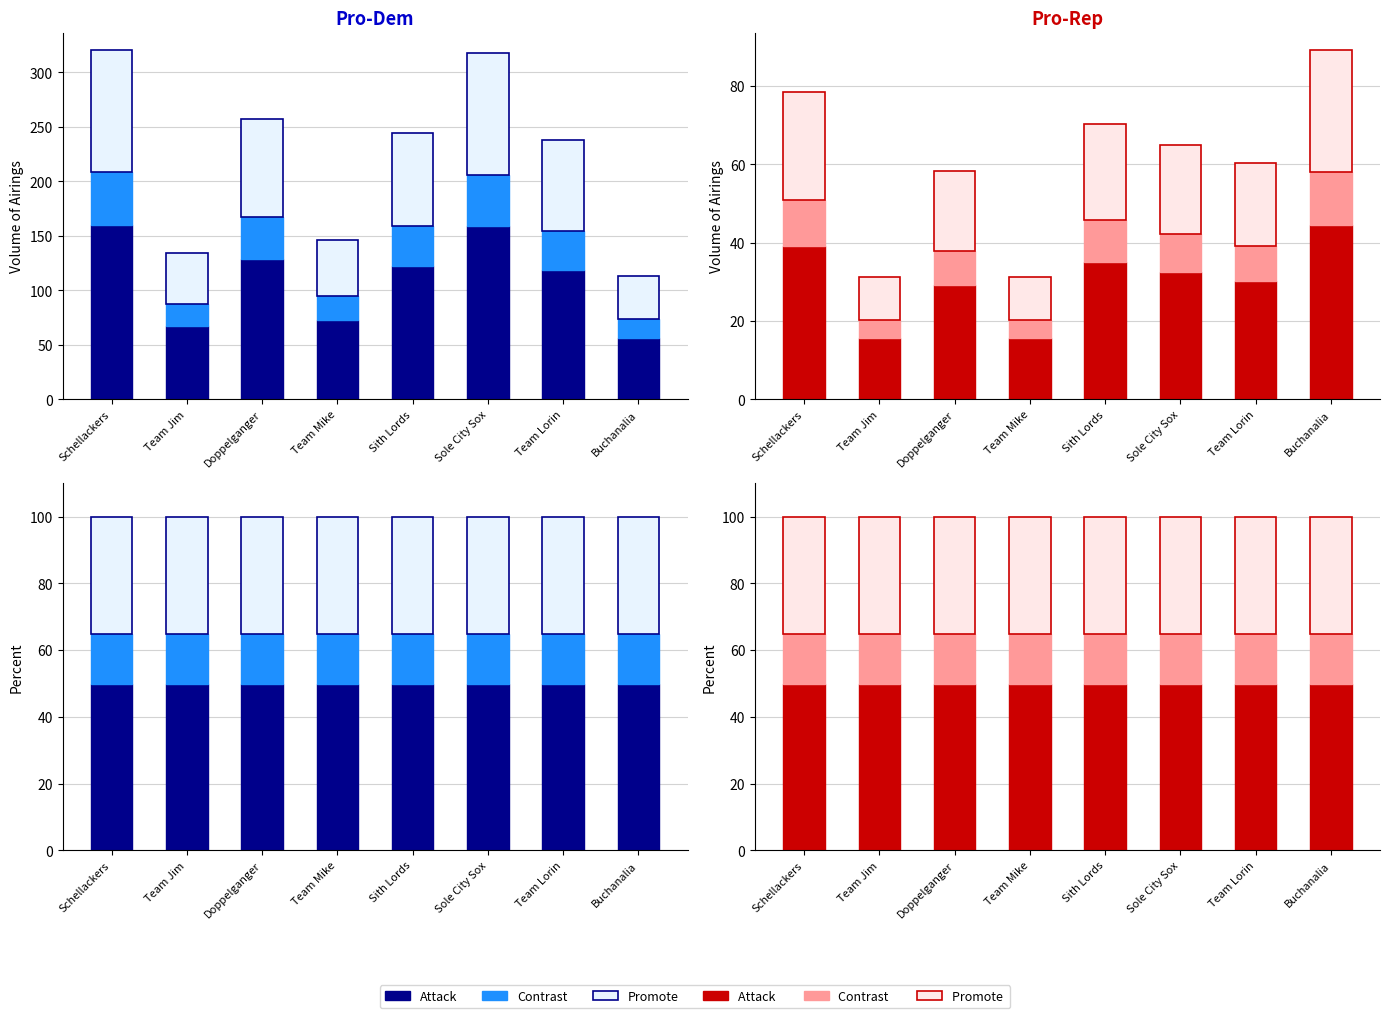

What is the minimum value for Promote?

35